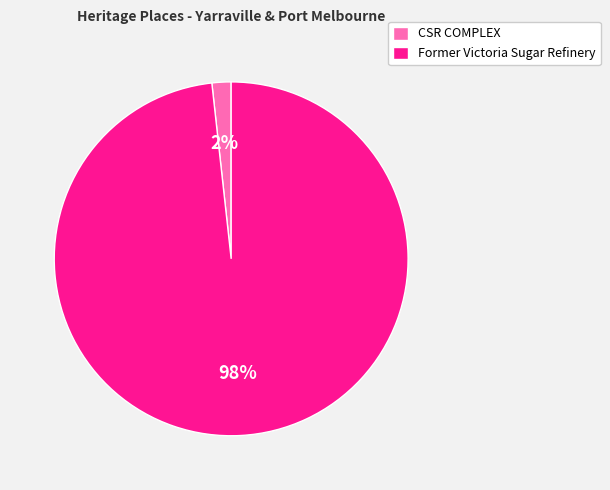

True or false: CSR COMPLEX accounts for 2% of the total.

True